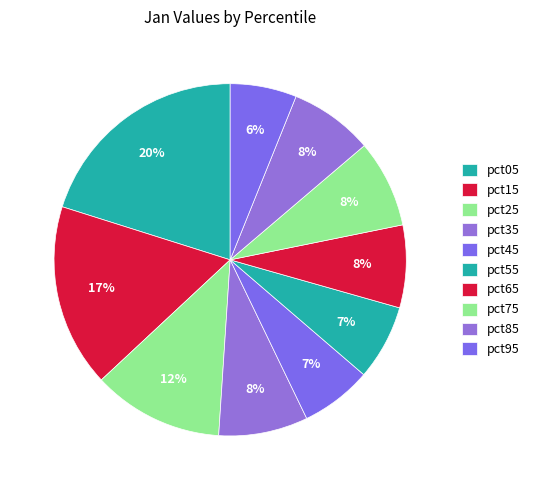

True or false: pct85 accounts for 8% of the total.

True